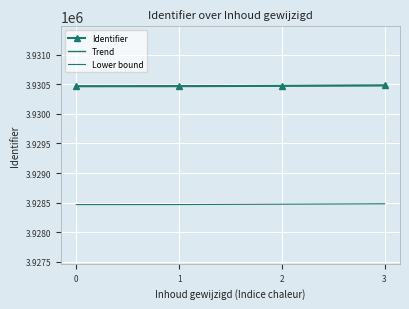

What is the approximate value of Identifier at 3?

3930481.0